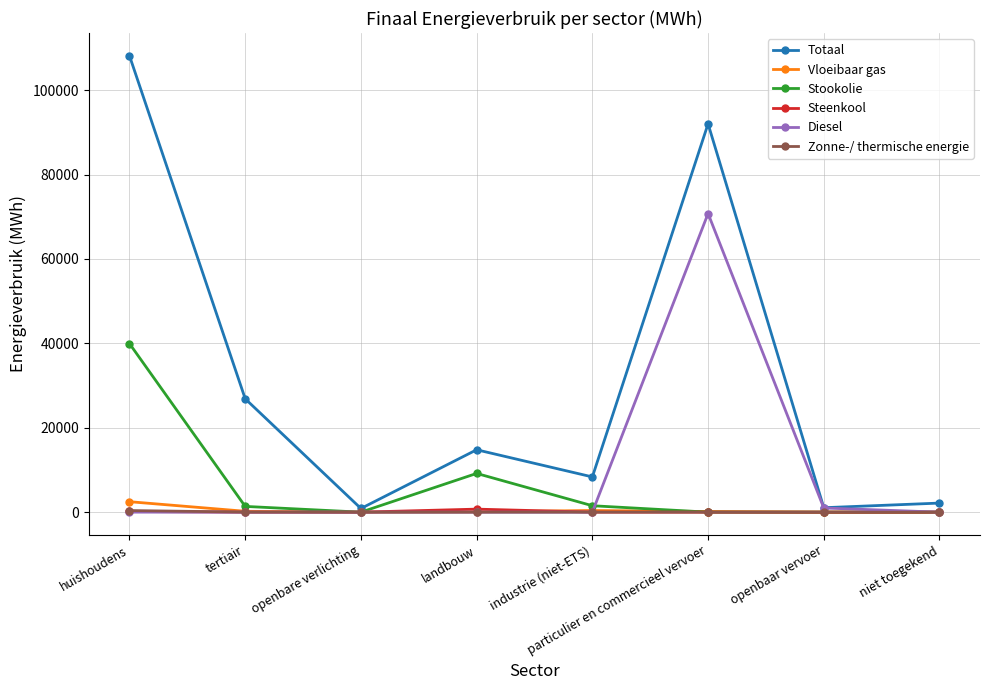

Where is the first local minimum for Totaal?

openbare verlichting